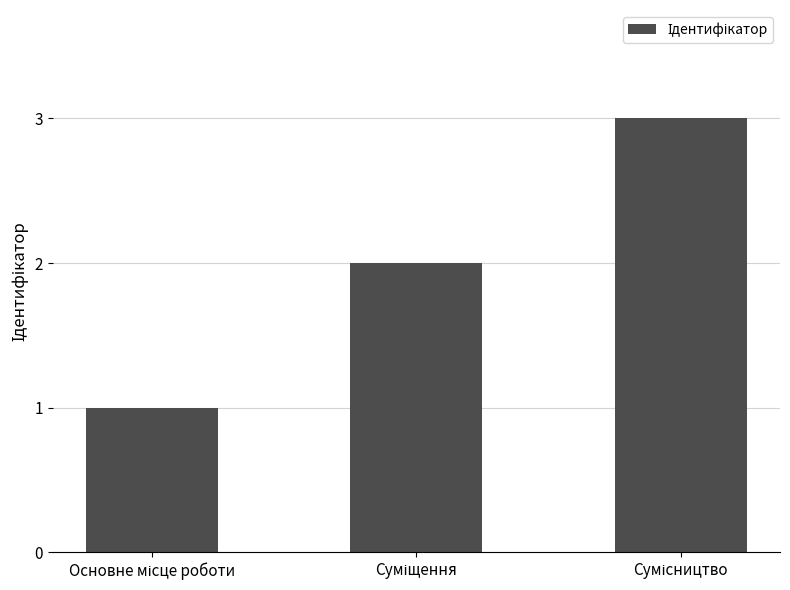

What is the greatest value displayed?

3